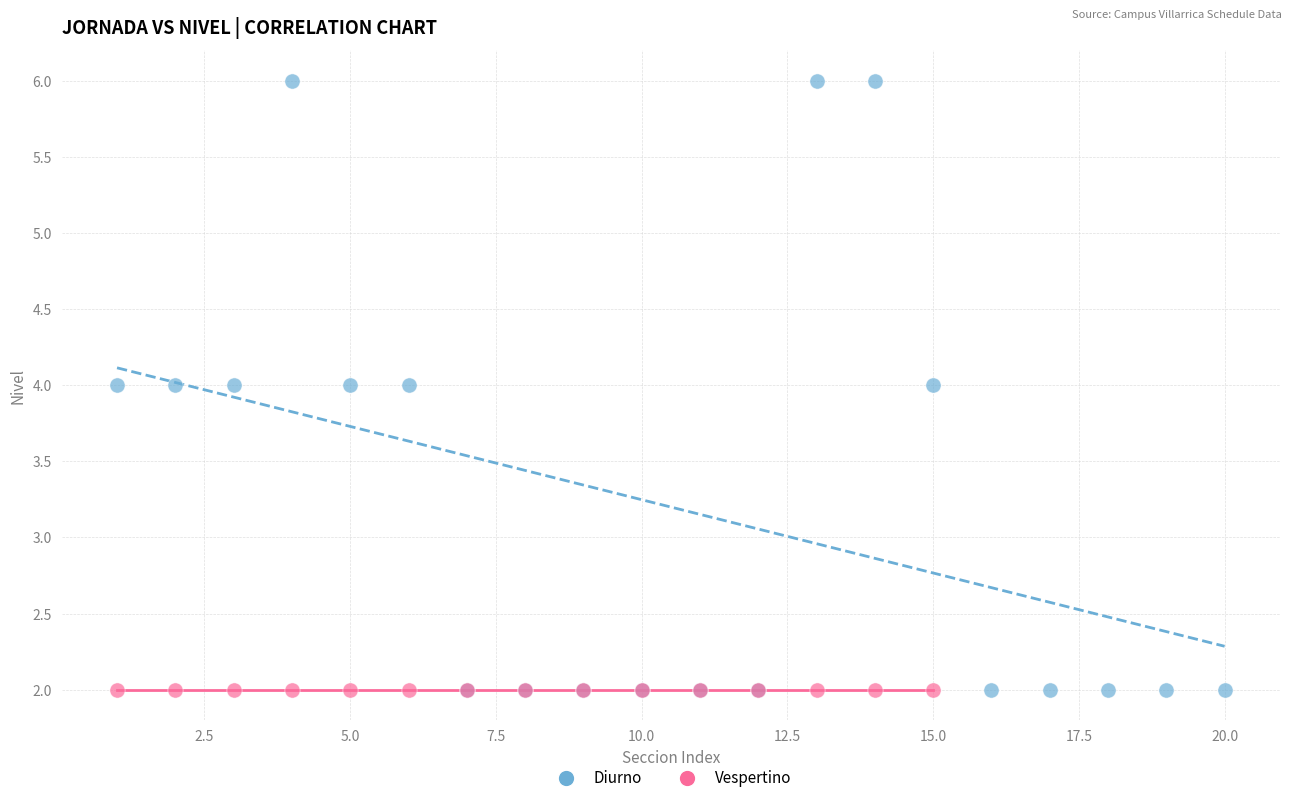

Which series reaches the maximum Y coordinate?

Diurno